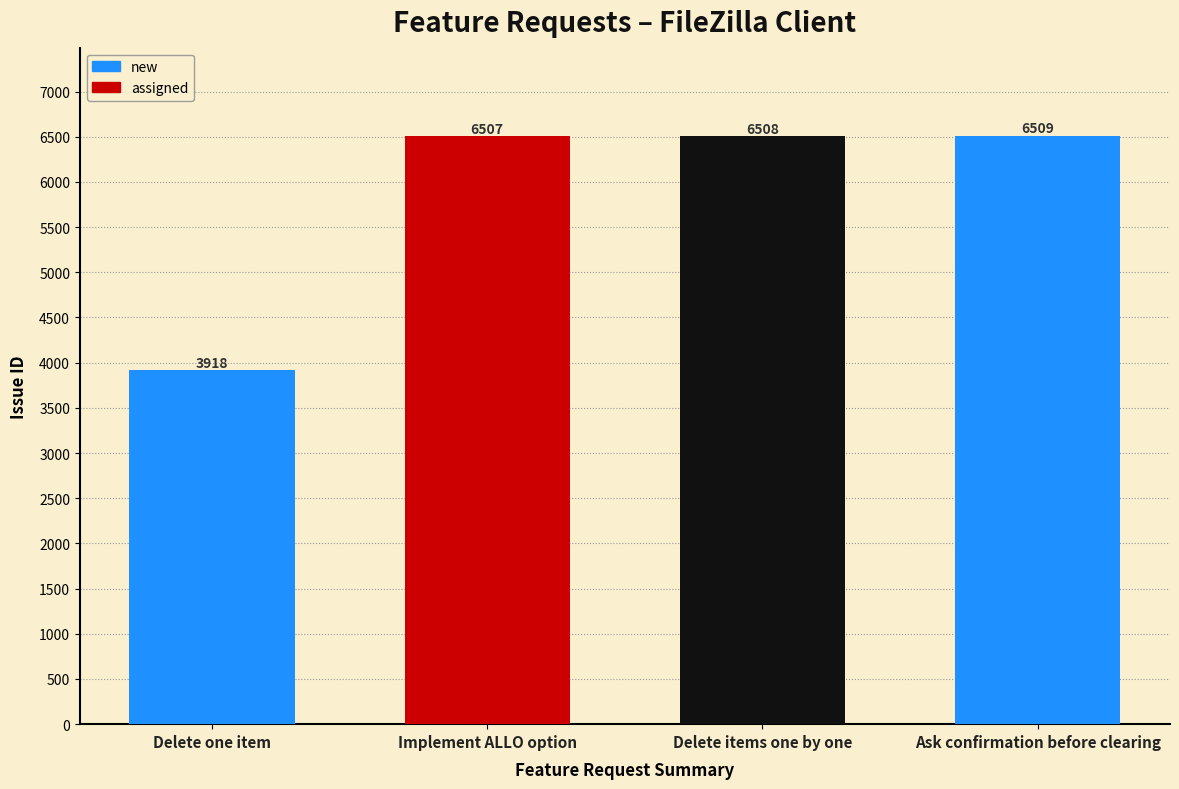

Reading left to right, list all the values displayed in this chart.

3918	6507	6508	6509